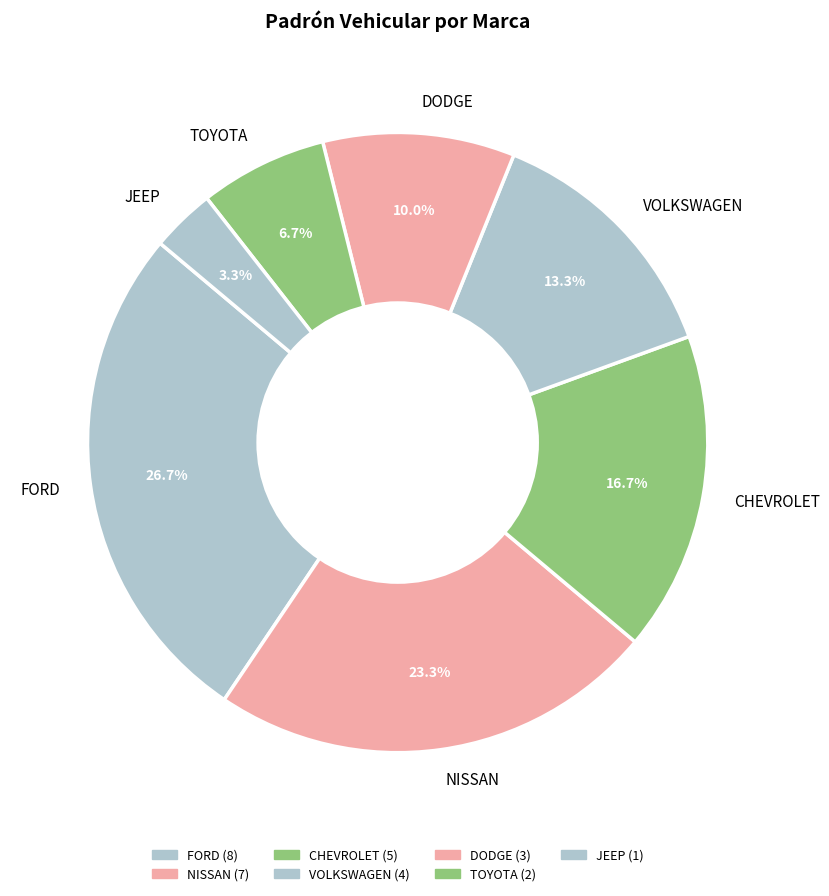

Which has a higher value, NISSAN or CHEVROLET?

NISSAN